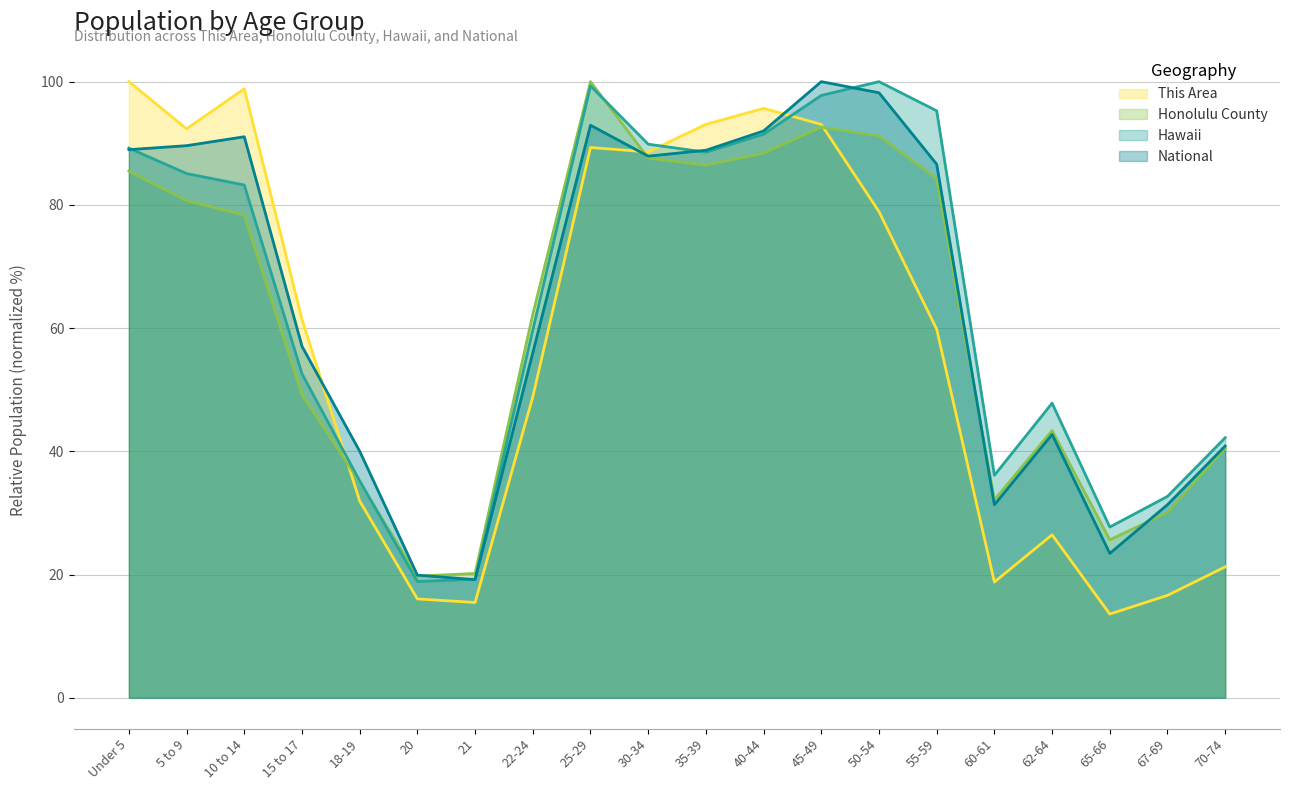

What is the difference between the Honolulu County values at 5 to 9 and 60-61?

48.6